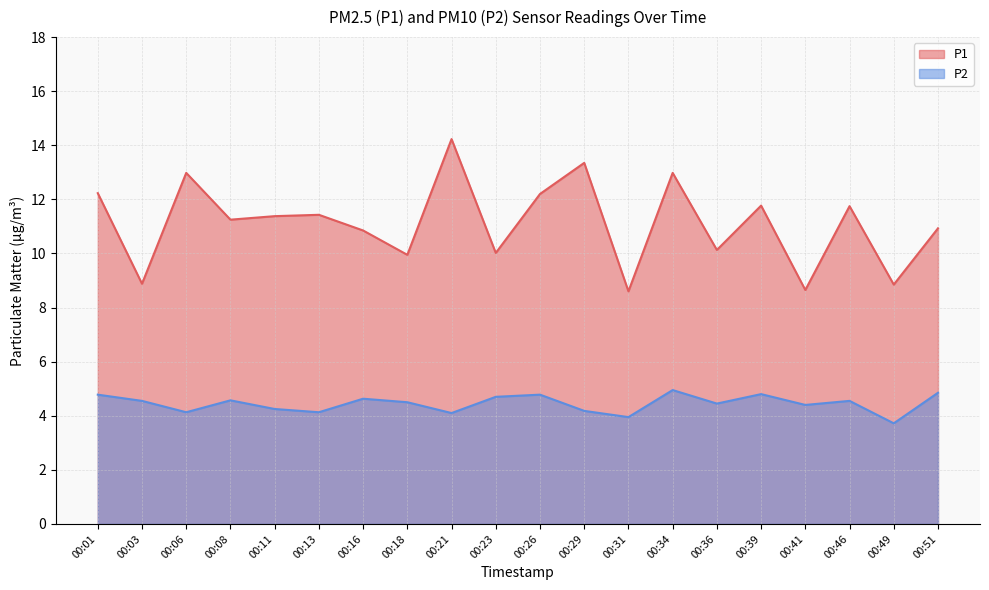

Read the P1 value at 00:46.

11.8